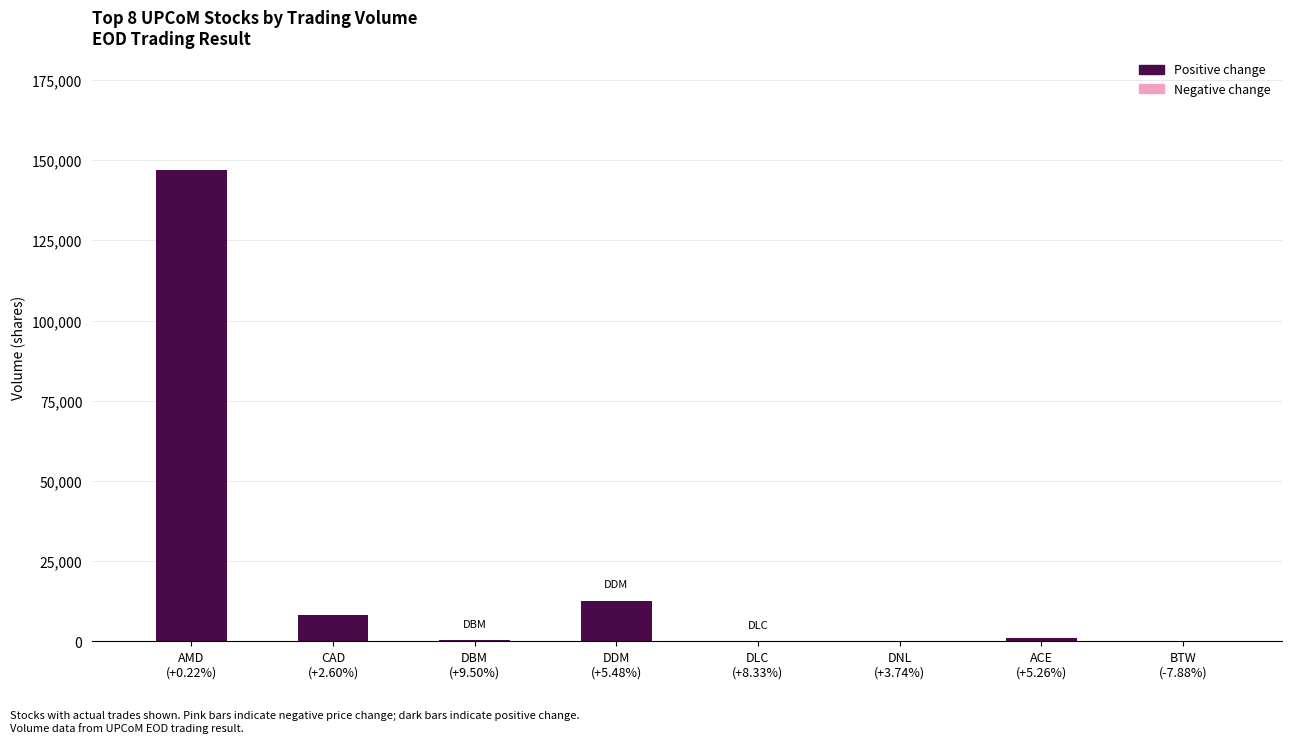

How many data points does each series have?

8